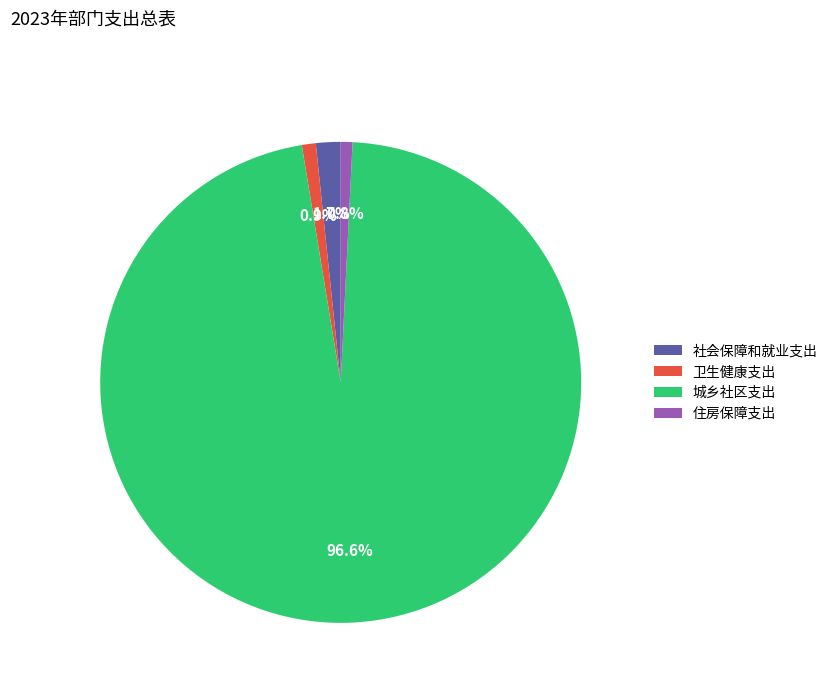

To the nearest percent, what percentage of the pie is 城乡社区支出?

97%